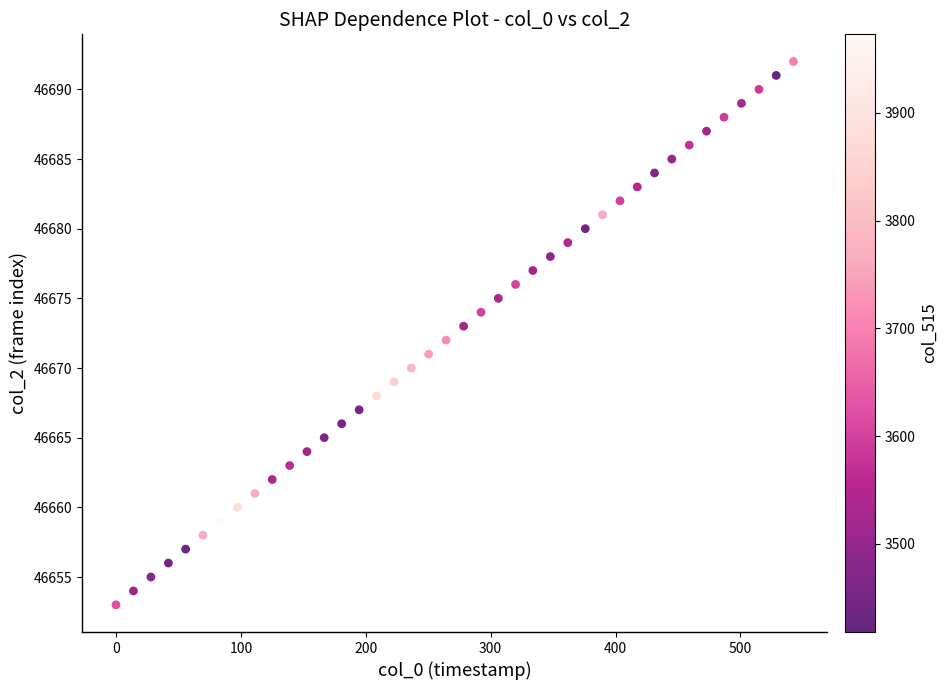

What is the range of Y values (max minus min)?

39